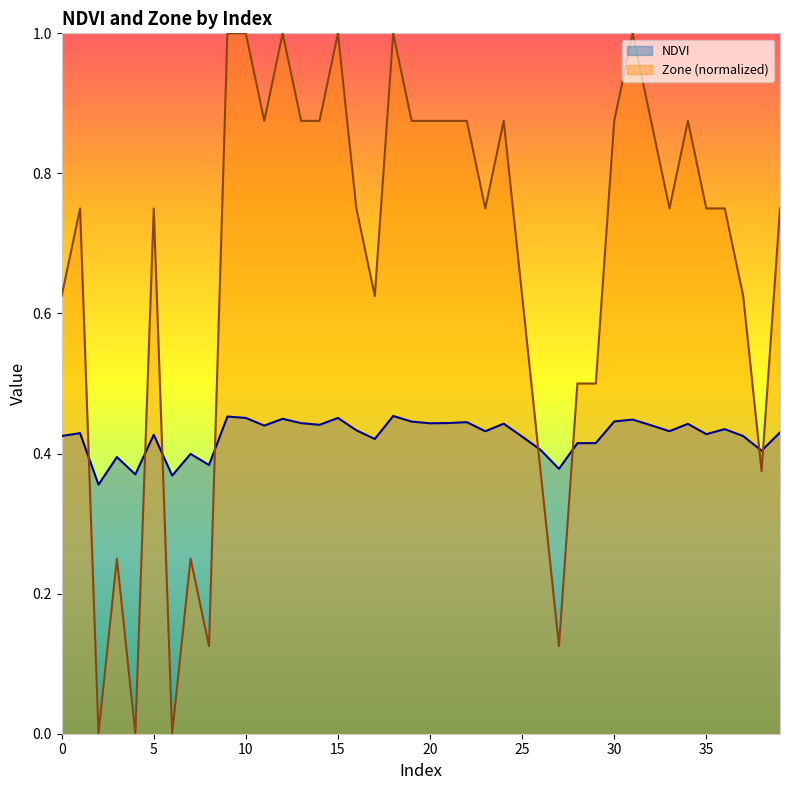

At which label does Zone reach its minimum?

2